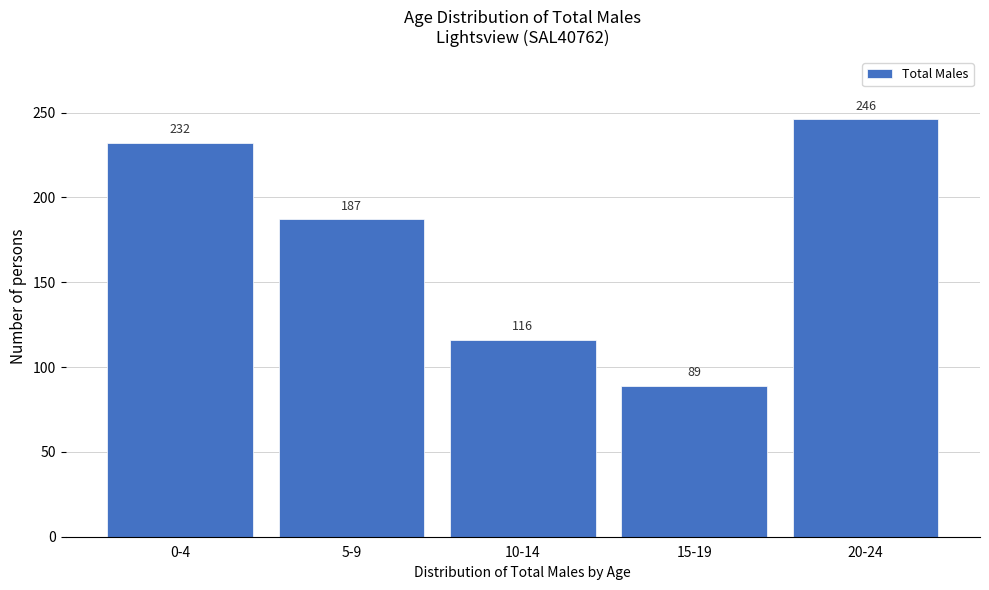

Reading right to left, what are all the values shown in this chart?

246	89	116	187	232